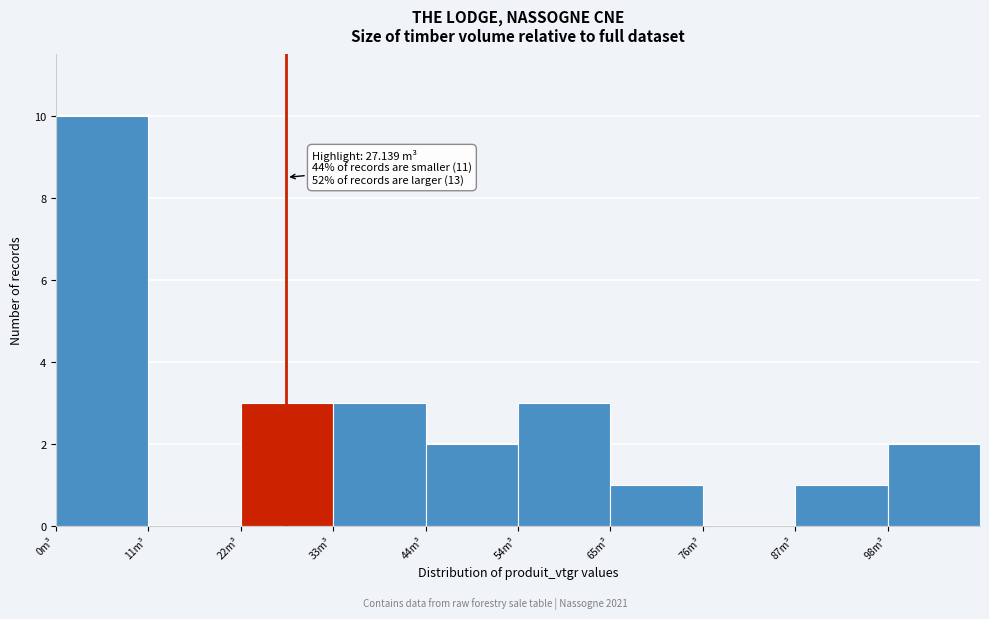

Over which range of the x-axis is the bar tallest?

0 to 10